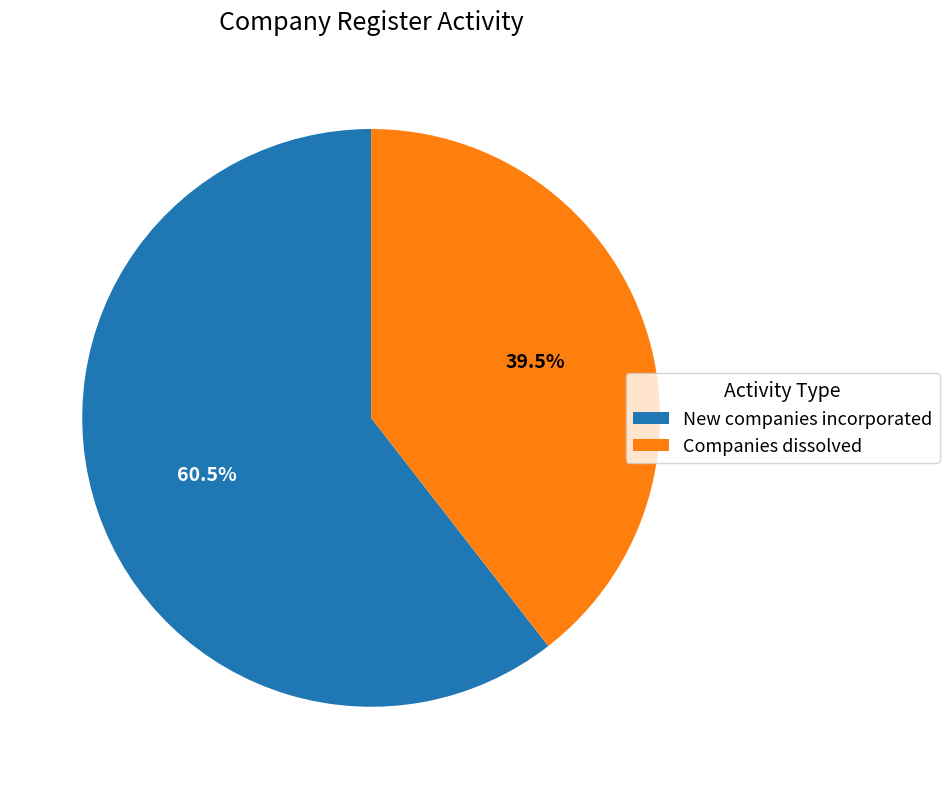

How many segments does this pie chart have?

2